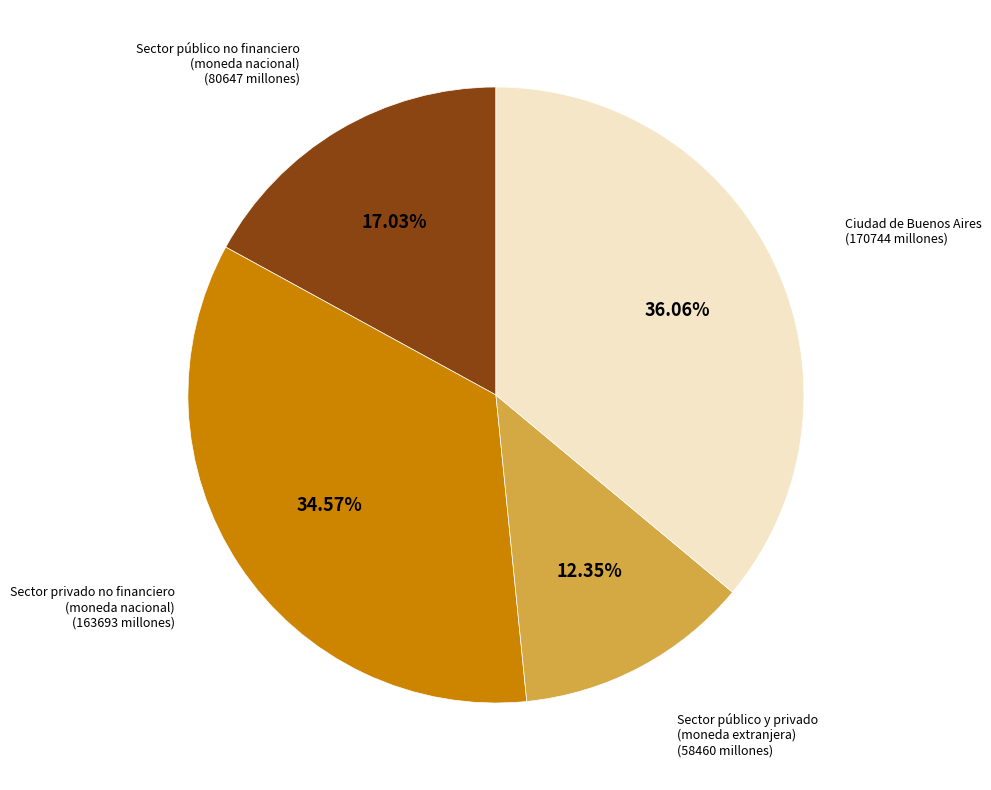

Is there any slice that represents more than half of the pie?

No